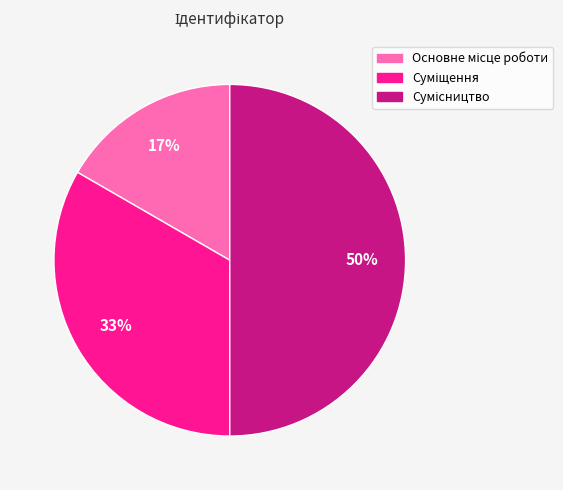

To the nearest percent, what is the average slice percentage?

33%